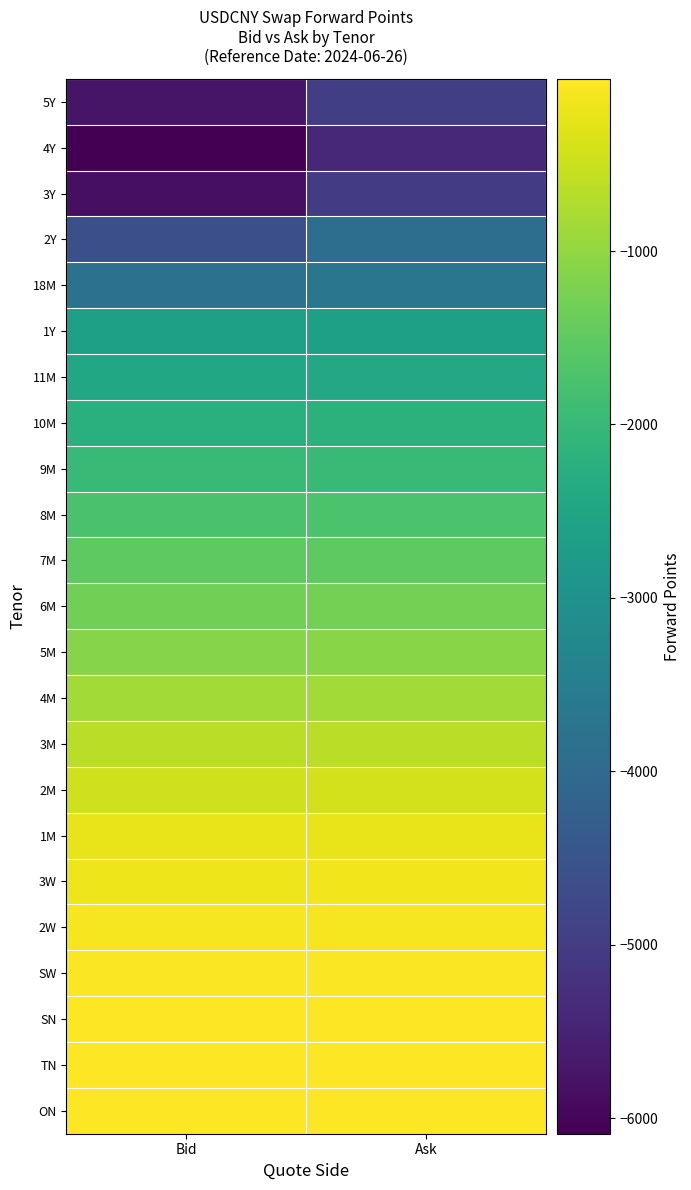

List the series in order of their peak value, lowest first.

4Y, 3Y, 5Y, 2Y, 18M, 1Y, 11M, 10M, 9M, 8M, 7M, 6M, 5M, 4M, 3M, 2M, 1M, 3W, 2W, SW, SN, TN, ON